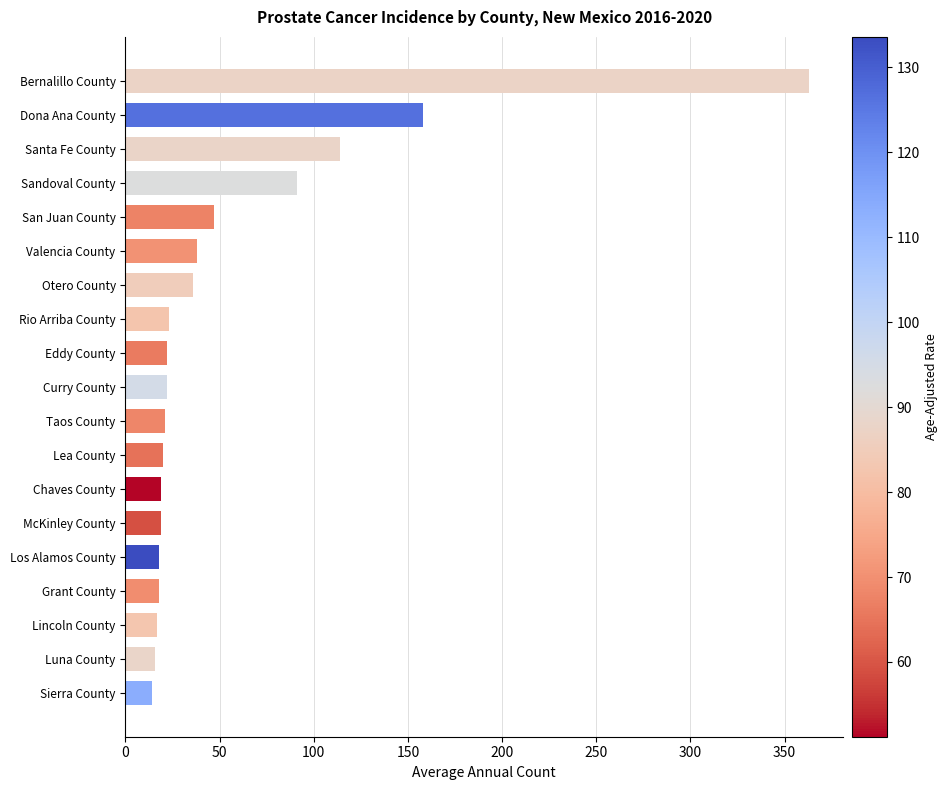

What is the minimum value shown in the chart?

14